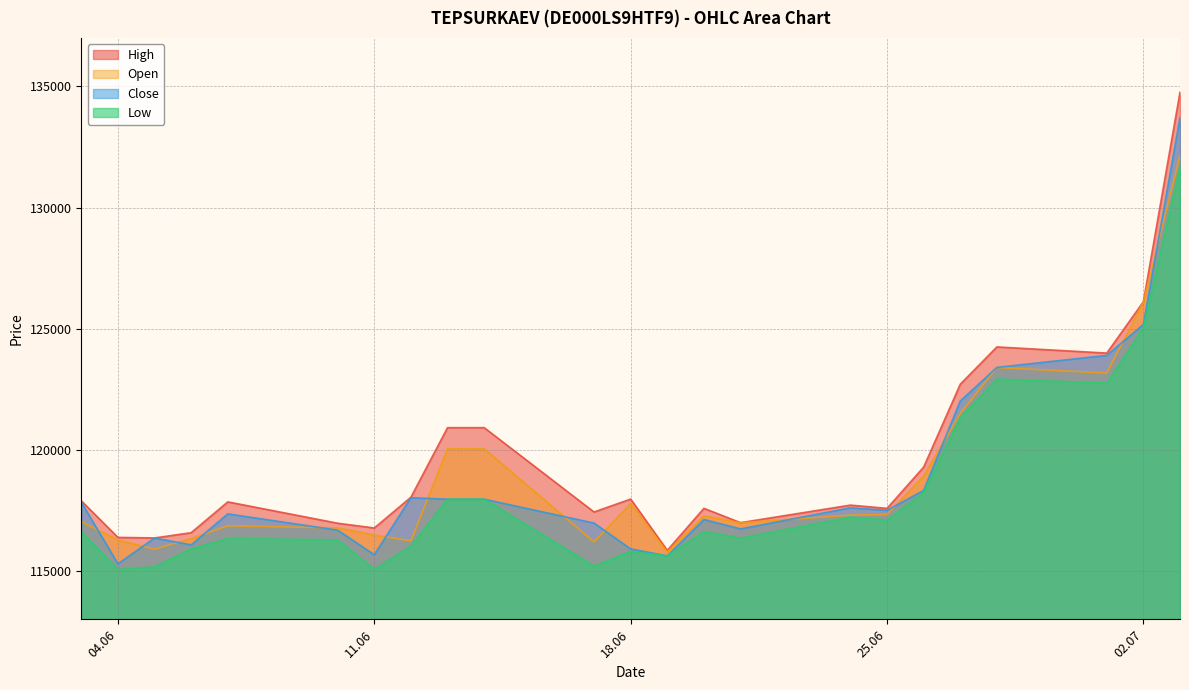

What position from the right is 14.06.2024?

14